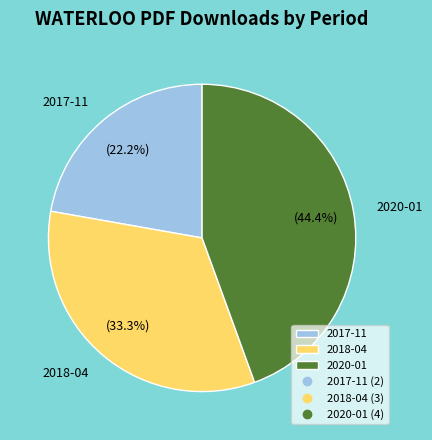

What is the smallest slice in the pie chart?

2017-11